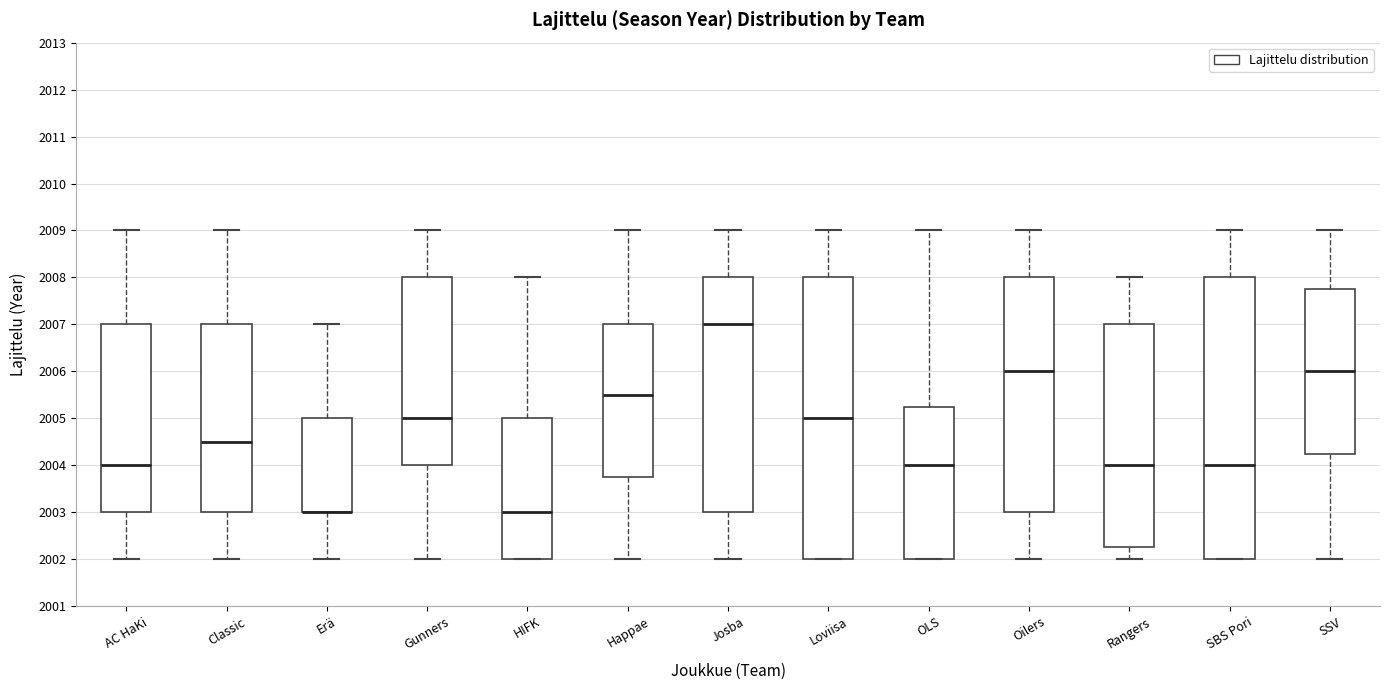

Where is the lower edge of the box for AC HaKi on the y-axis? The values are not printed on the chart, so give them approximately, as read against the axis.

2003.0